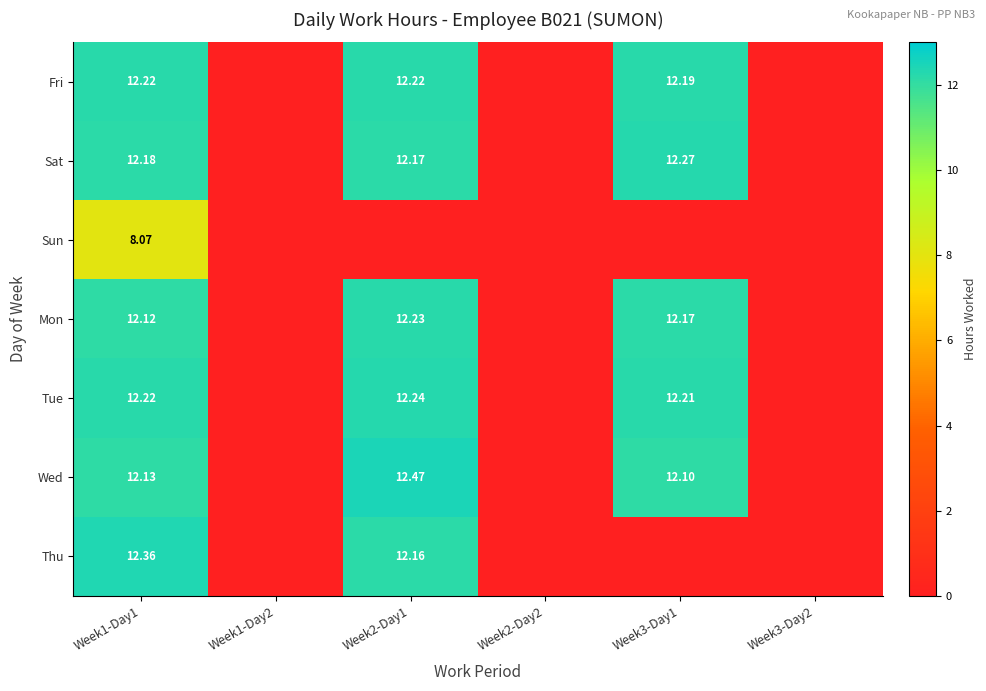

True or false: Thu has a value of 12.2 at Week2-Day1.

True